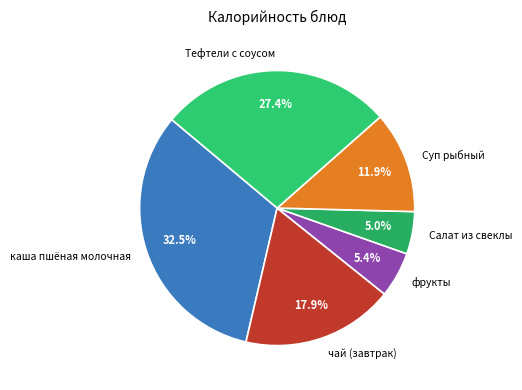

Is it true that Тефтели с соусом is 27% of the pie?

True